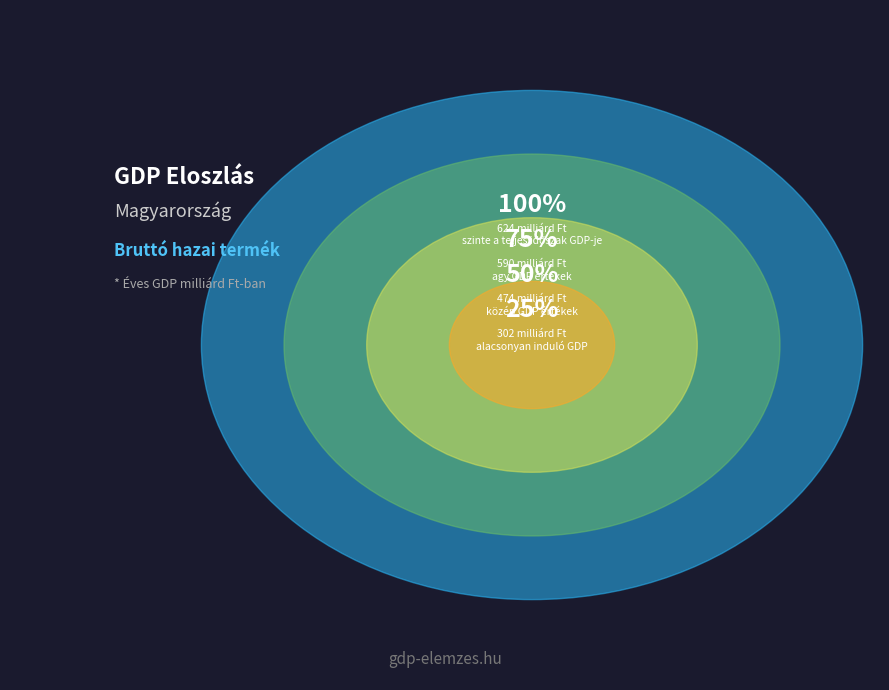

Is there a majority slice in this chart?

No